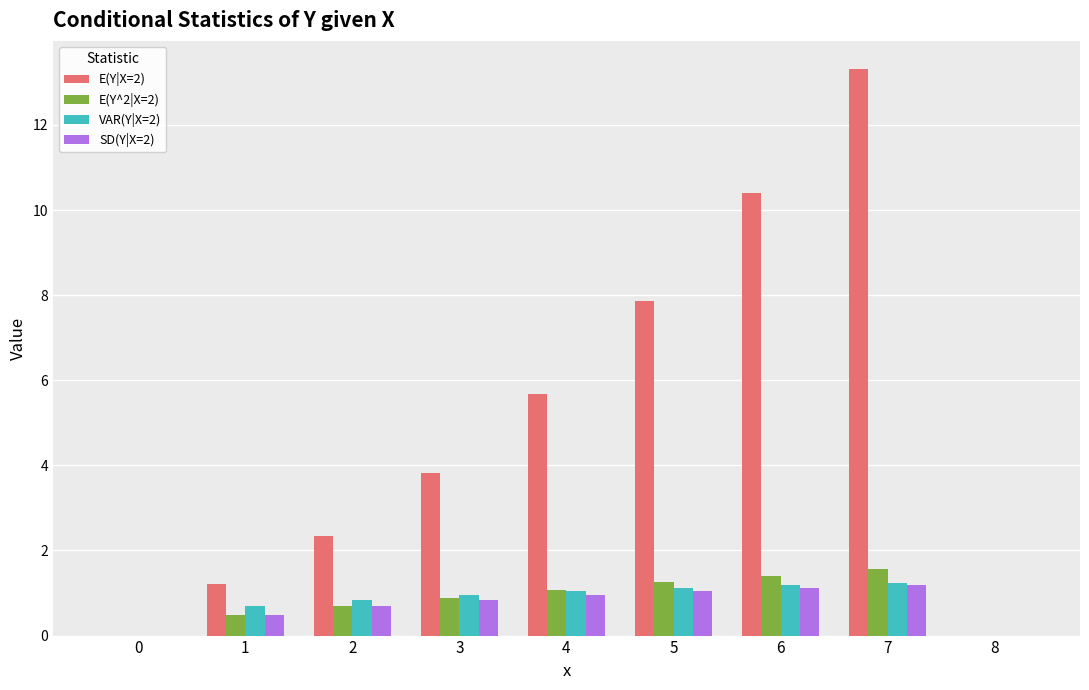

At which category is the sum across all series the highest?

7